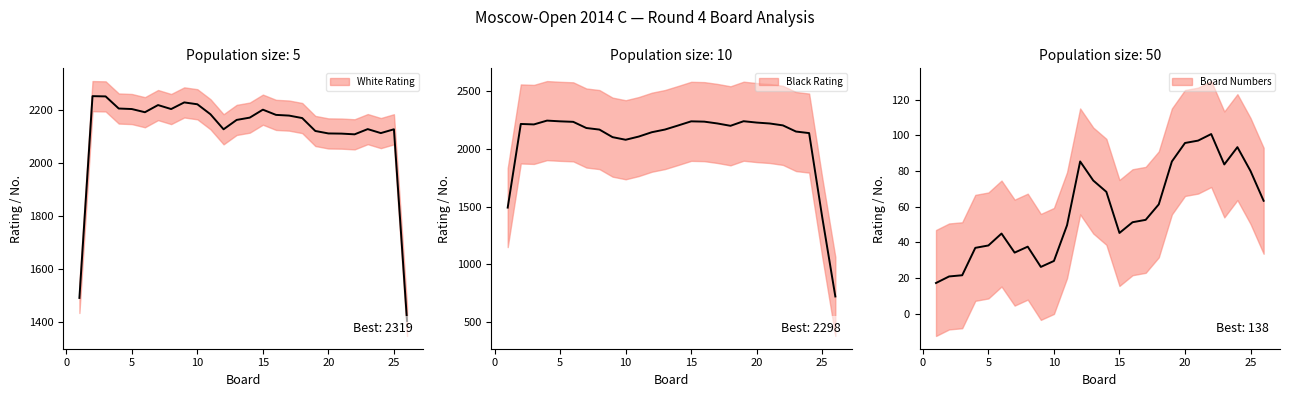

Which series has the widest spread of values?

Black Rating